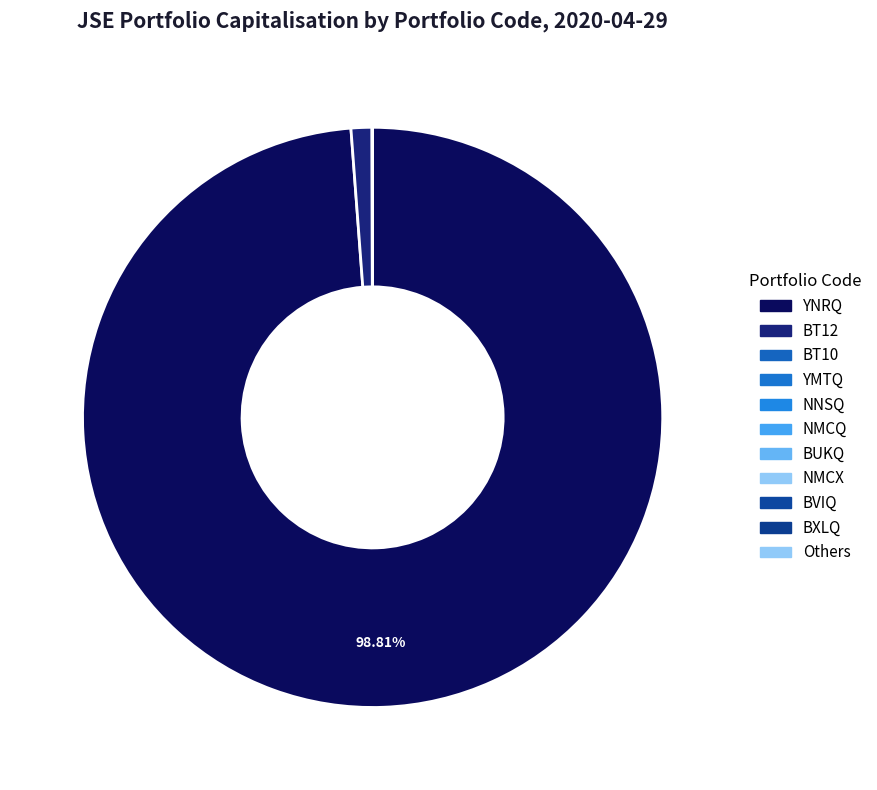

What is the change in value from BUKQ to BVIQ?

-388458.0